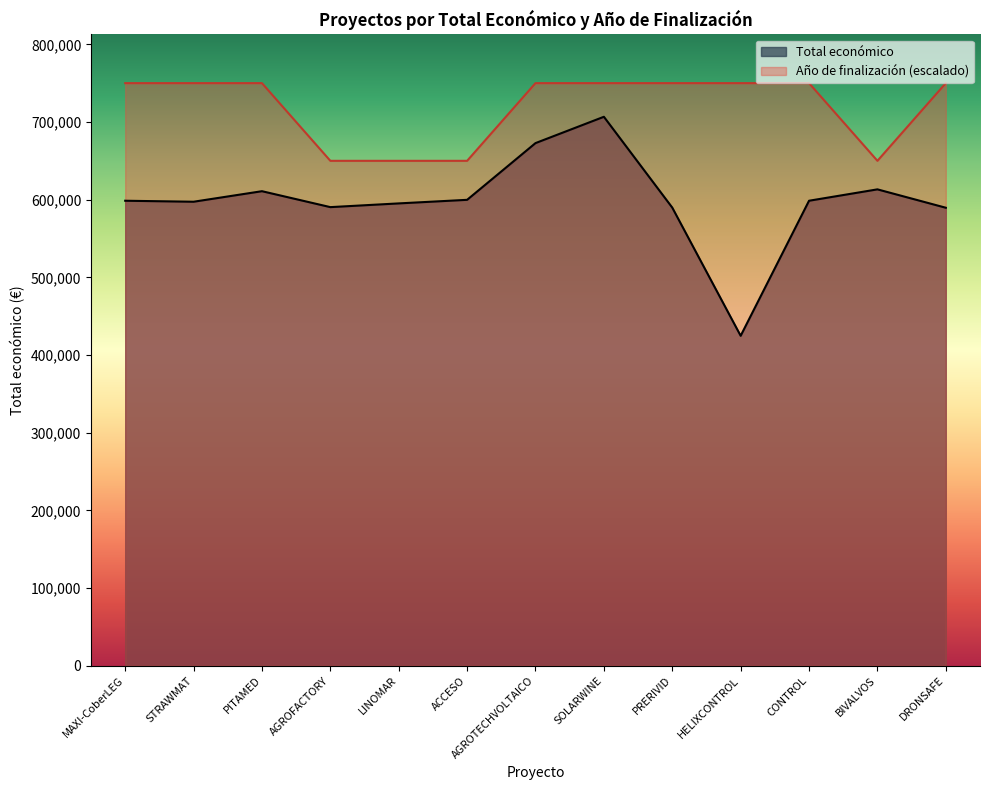

What is the highest value of the Año de finalización series?

750000